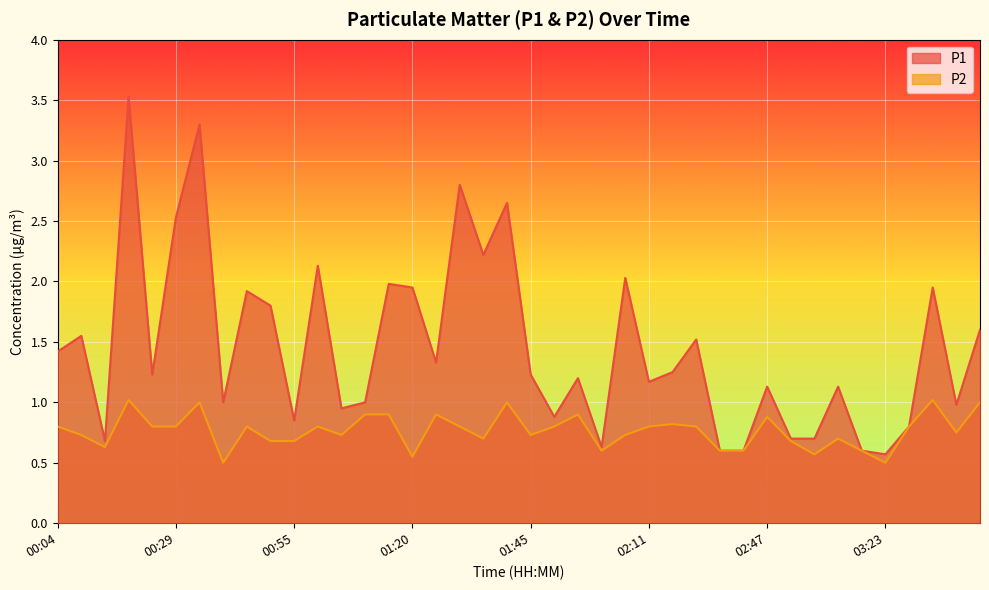

True or false: P2 and P1 cross at least once.

False